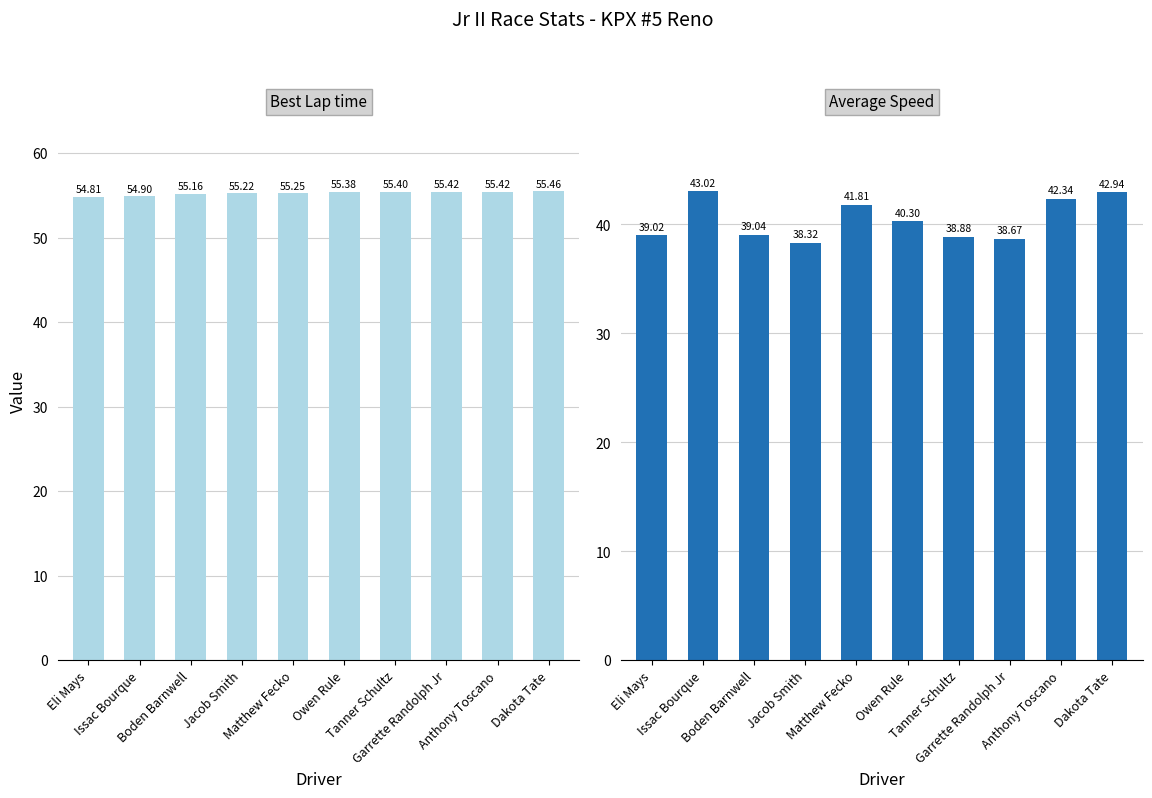

At Matthew Fecko, list the series in order from largest to smallest.

Best Lap time, Average Speed